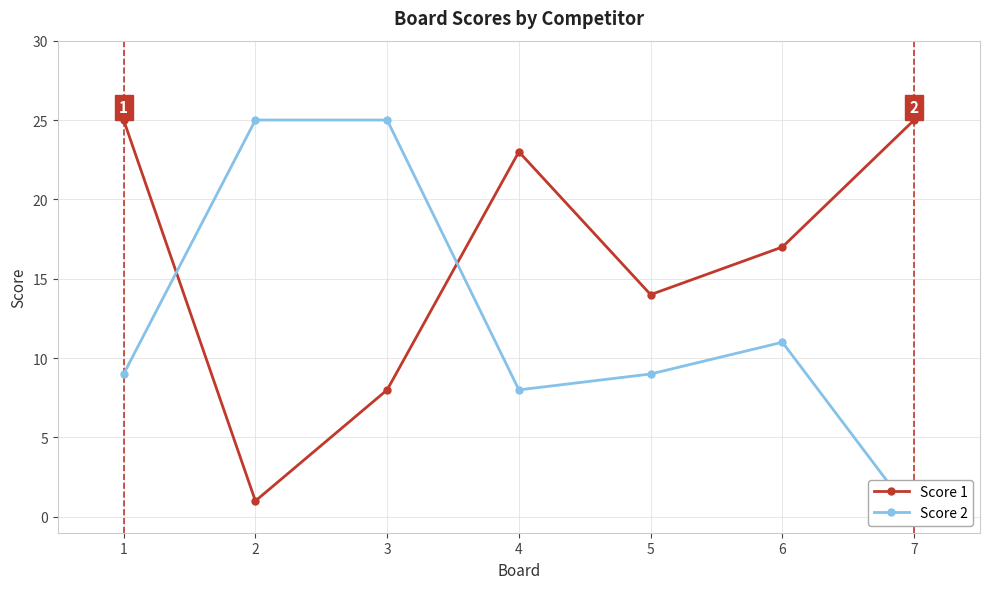

Which series ends up on top after the final intersection of Score 2 and Score 1?

Score 1